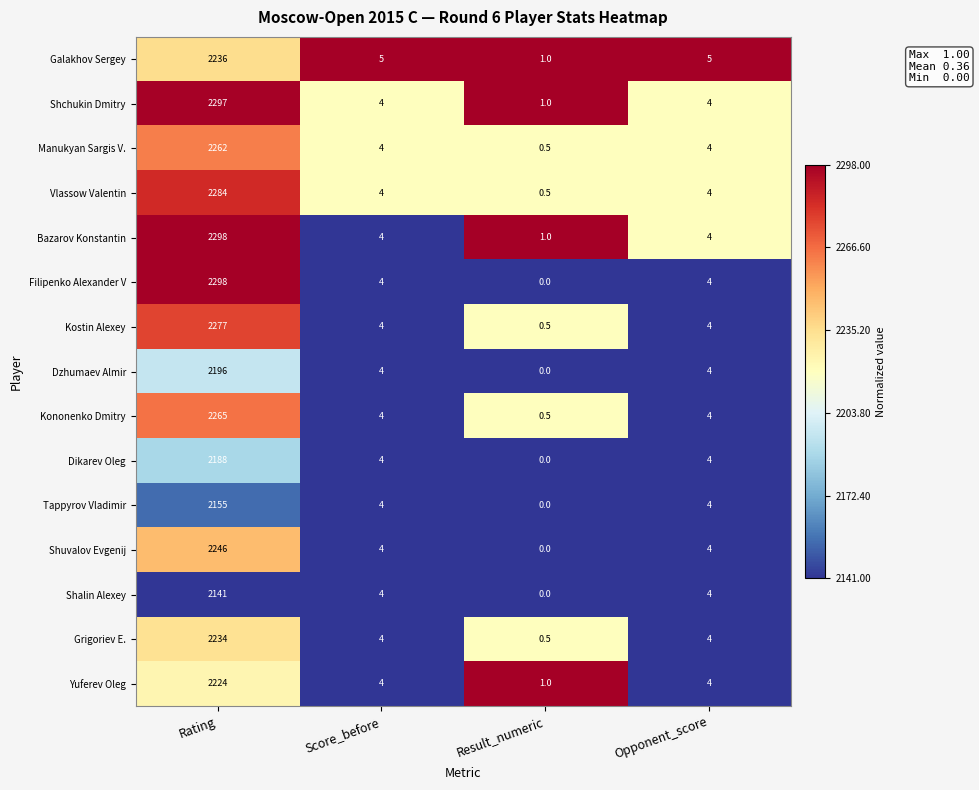

Which series has the largest range (max minus min)?

Filipenko Alexander V